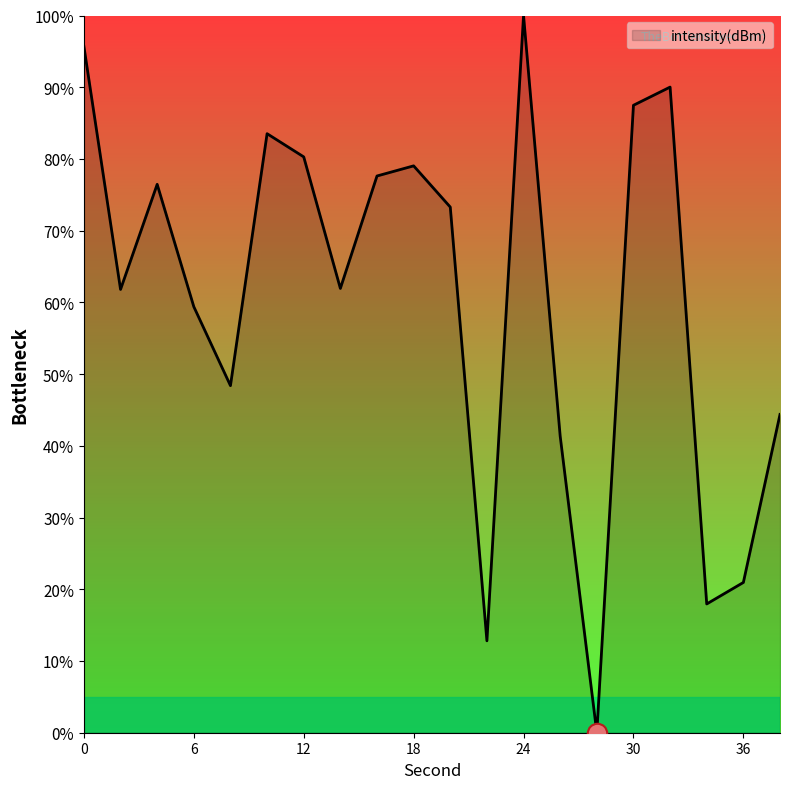

What is the difference between the maximum and second lowest values?

87.2